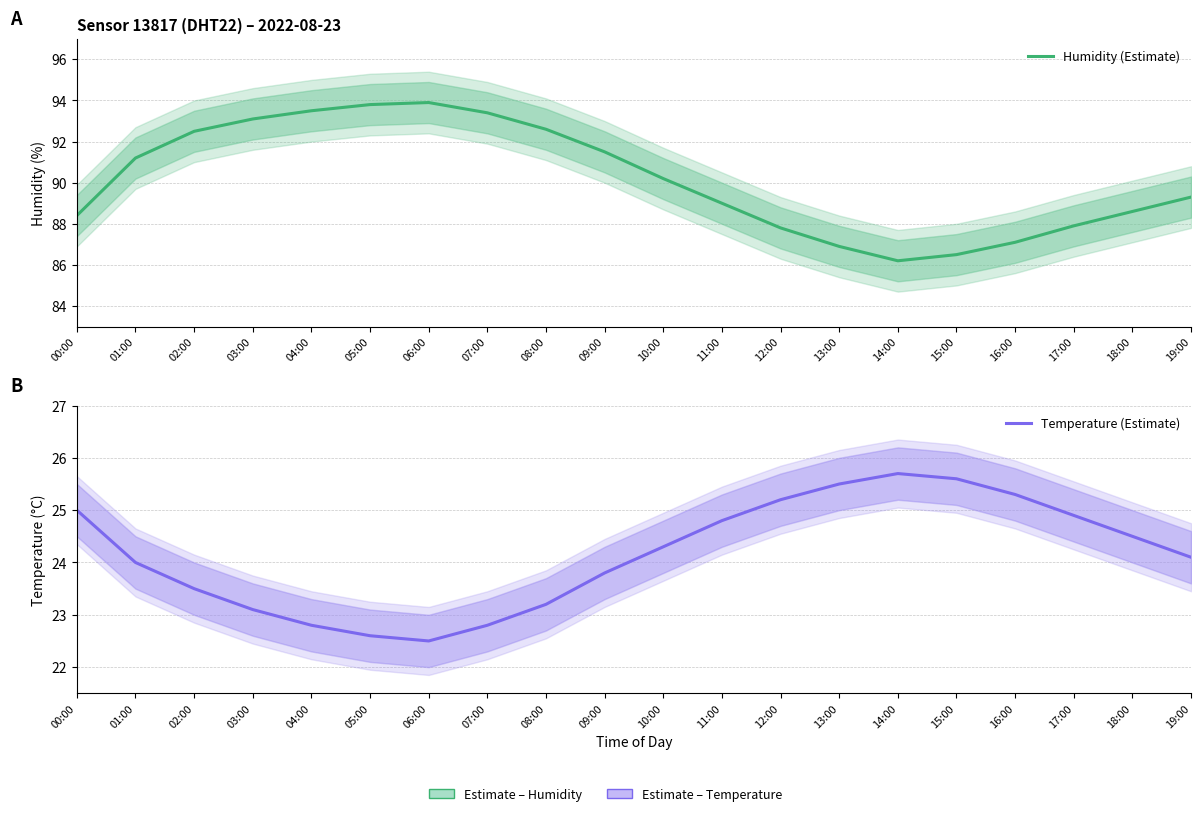

True or false: Humidity (Estimate) and Temperature (Estimate) cross at least once.

False